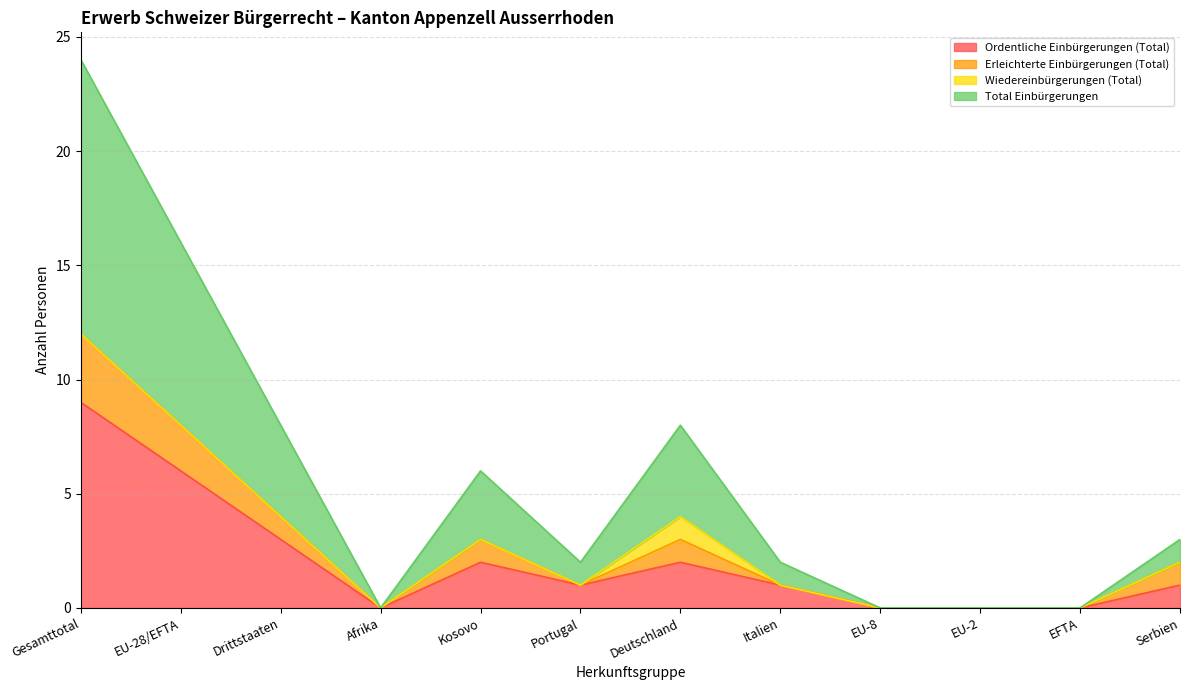

What is the difference between the maximum and minimum values in the Ordentliche Einbürgerungen (Total) series?

9